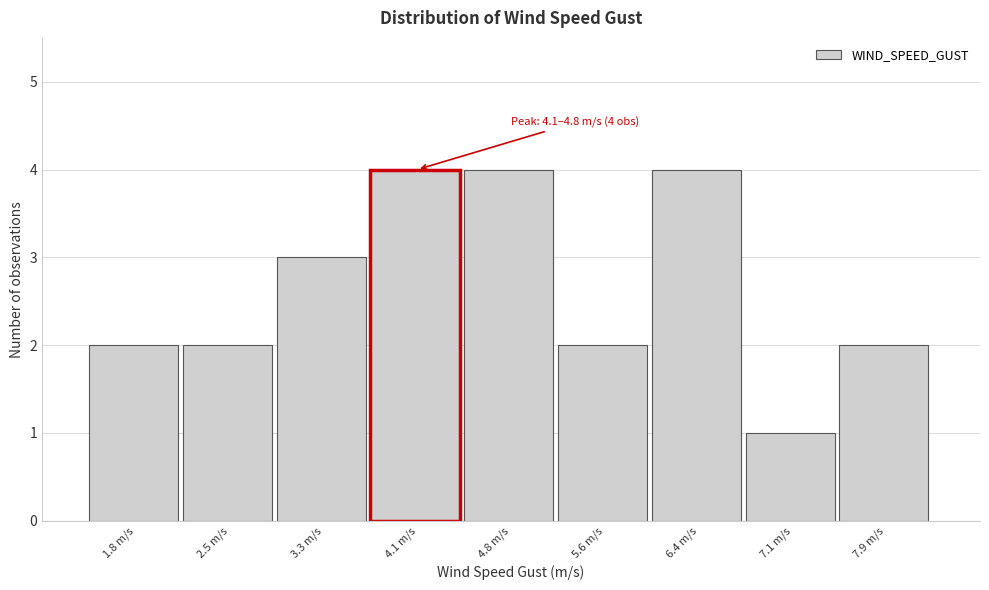

Reading left to right, what are all the values shown in this chart?

1.8 m/s=2	2.5 m/s=2	3.3 m/s=3	4.1 m/s=4	4.8 m/s=4	5.6 m/s=2	6.4 m/s=4	7.1 m/s=1	7.9 m/s=2